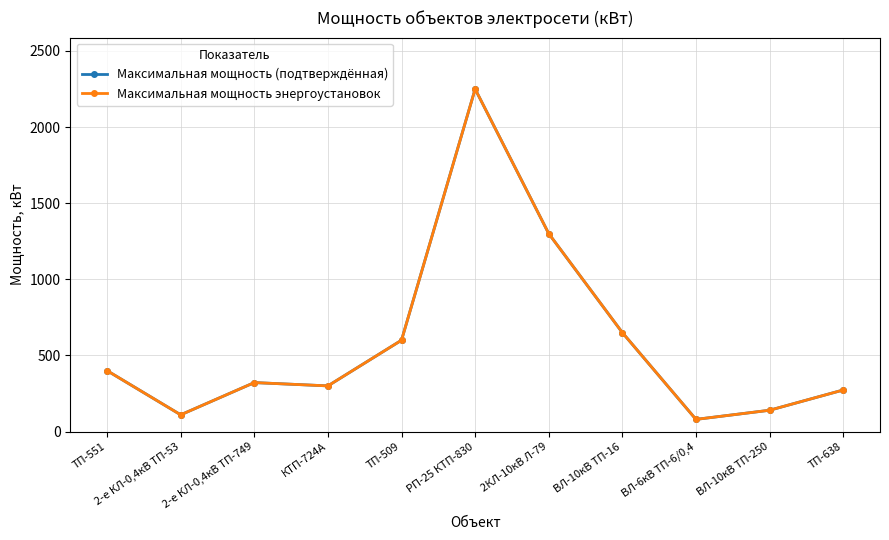

What is the sum of all Максимальная мощность (подтверждённая) values?

6424.7